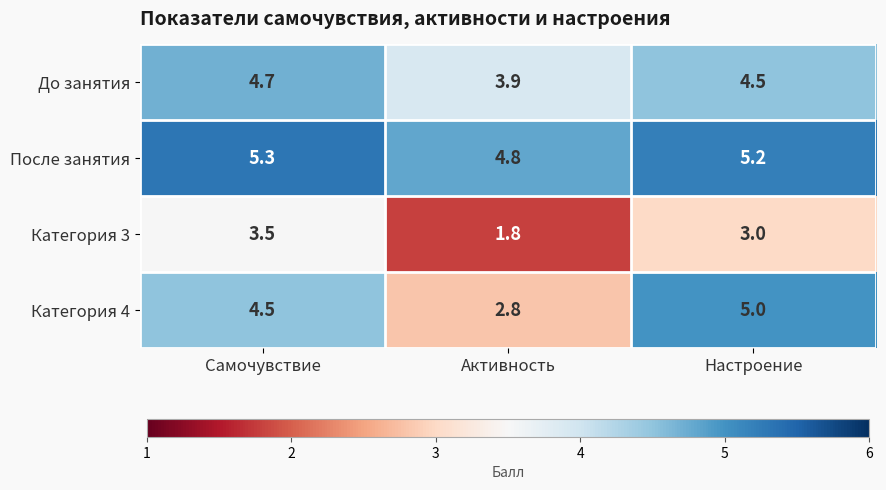

Reading left to right, extract all data points from this chart.

До занятия: Самочувствие=4.7	Активность=3.9	Настроение=4.5
После занятия: Самочувствие=5.3	Активность=4.8	Настроение=5.2
Категория 3: Самочувствие=3.5	Активность=1.8	Настроение=3.0
Категория 4: Самочувствие=4.5	Активность=2.8	Настроение=5.0